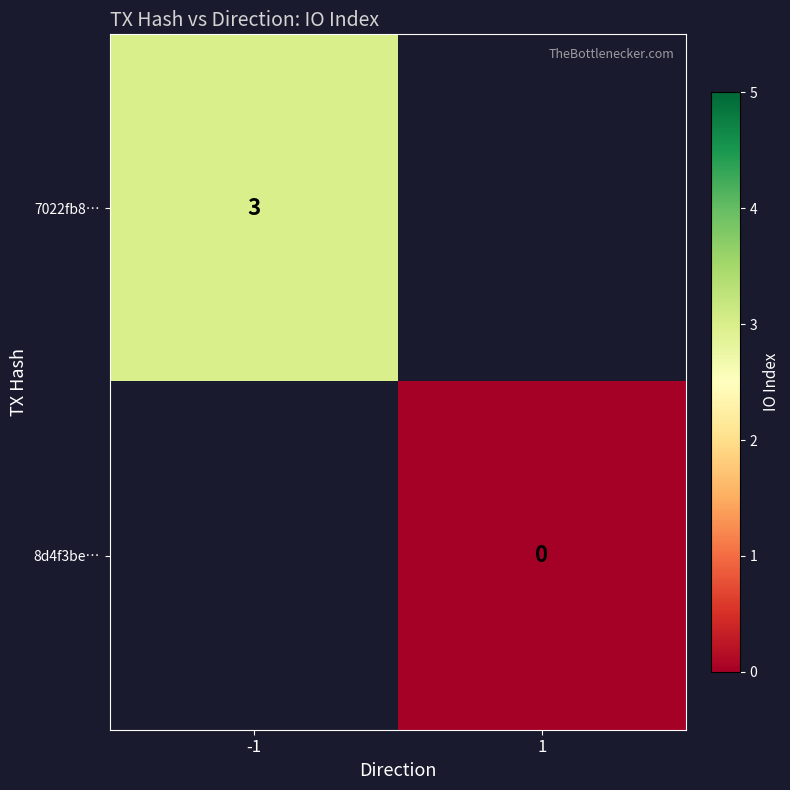

Is it true that 7022fb8… equals 2 at -1?

False